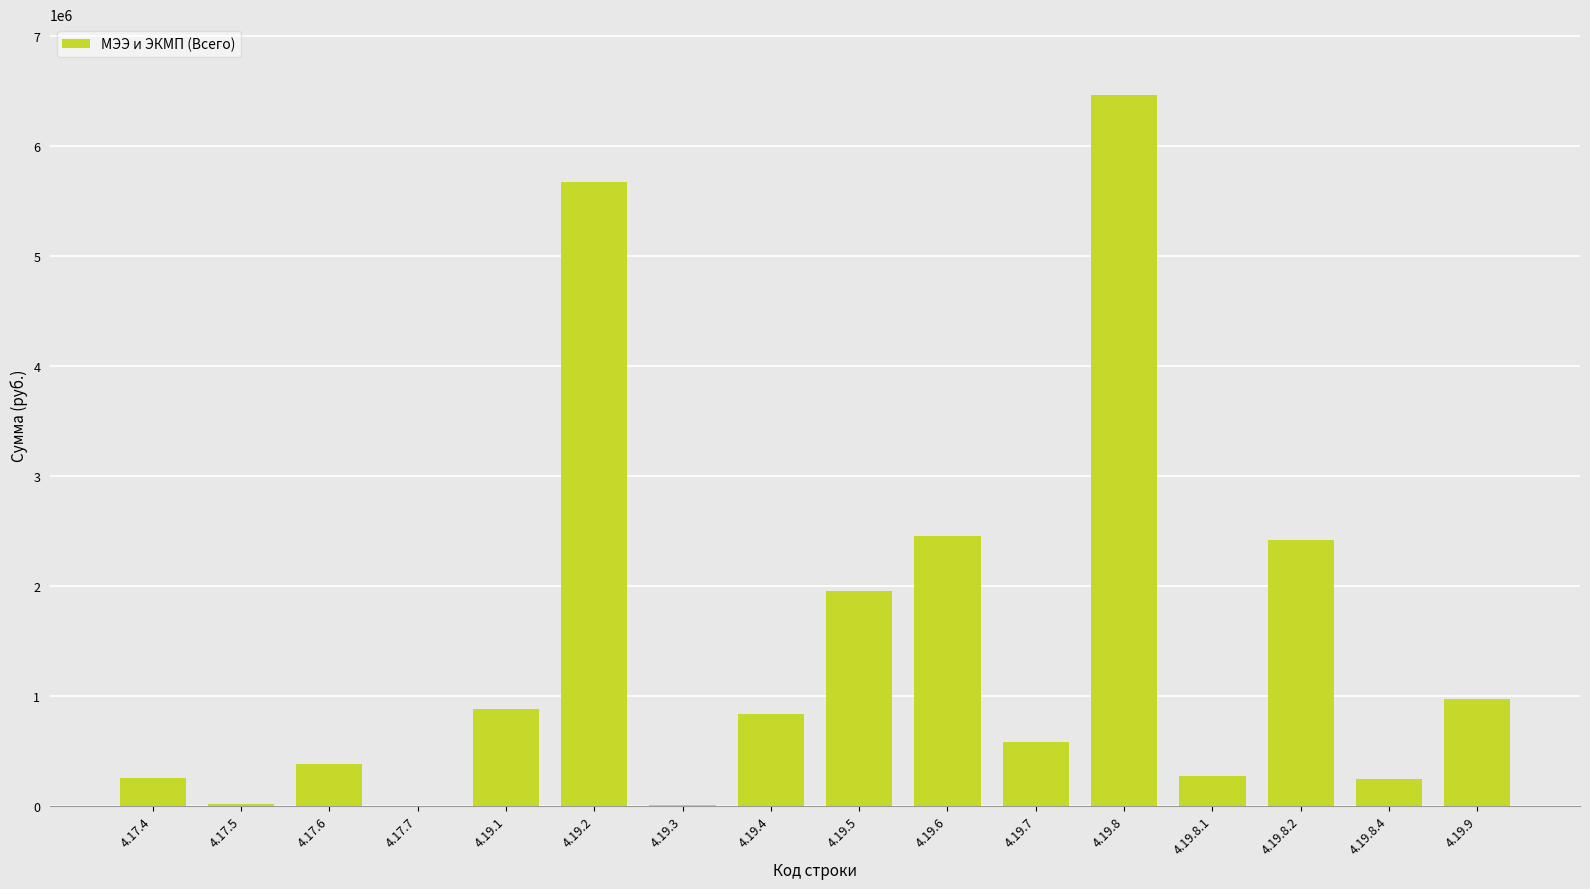

What is the sum of all values?

23388780.3